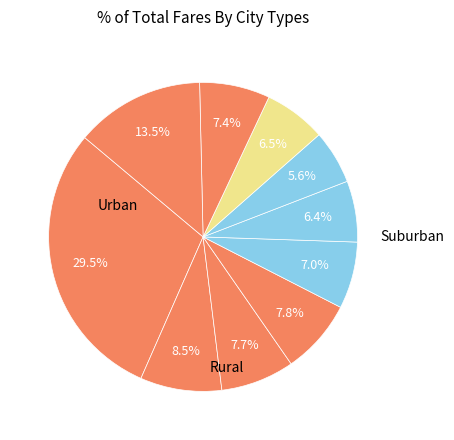

Is there any slice that represents more than half of the pie?

No